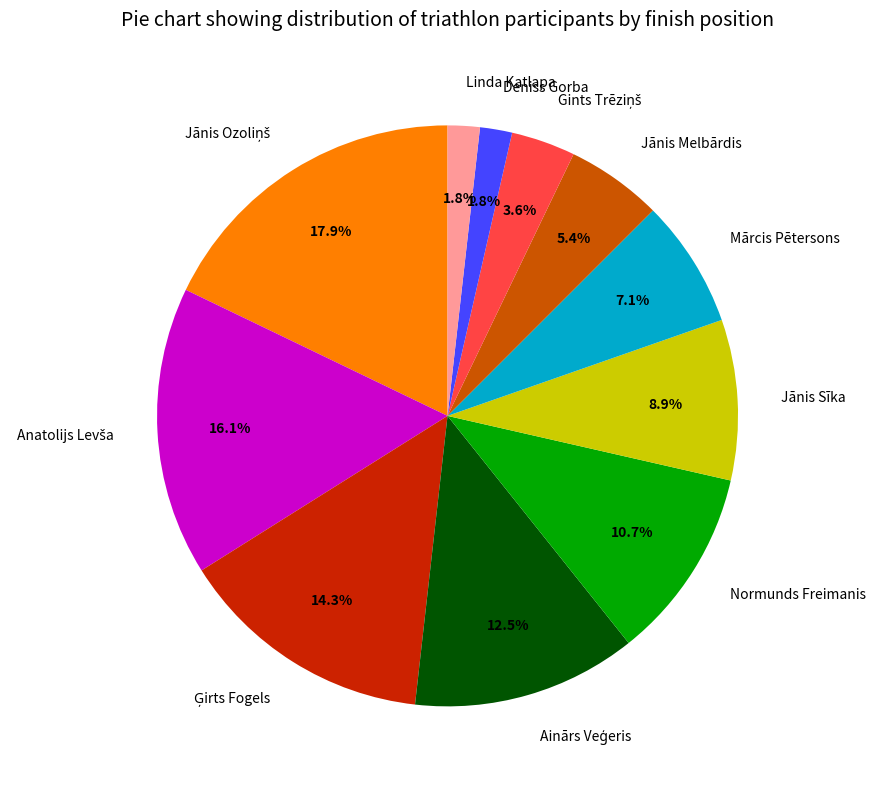

What portion of the pie excludes Deniss Gorba?

98.2%